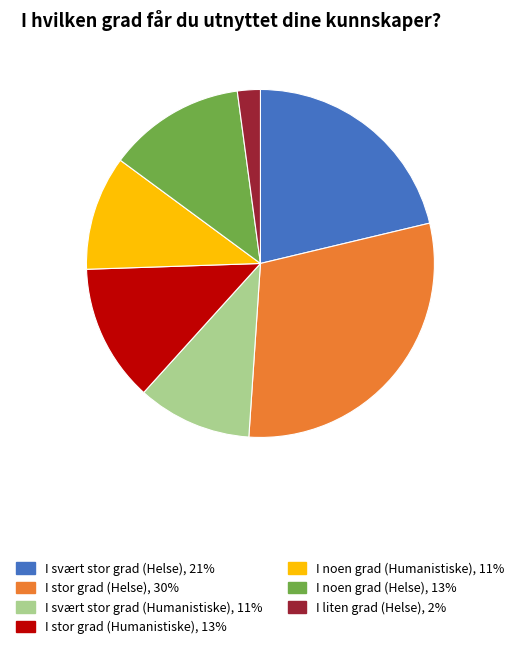

How many segments does this pie chart have?

7